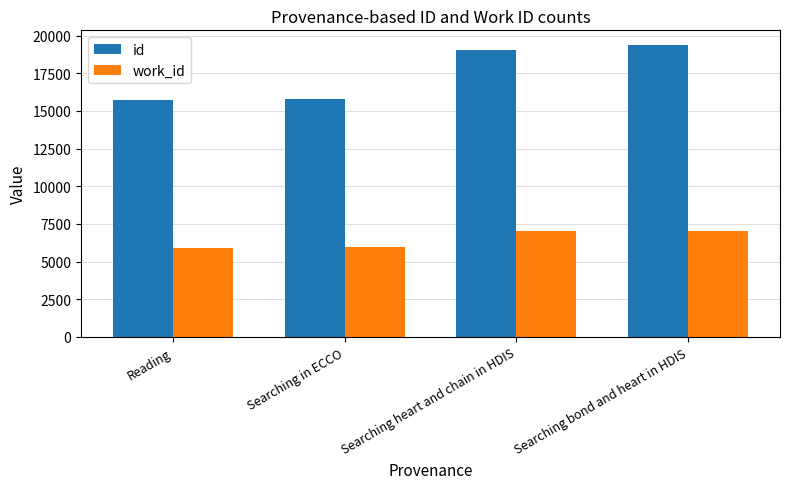

List the series in order of their overall mean, lowest first.

work_id, id